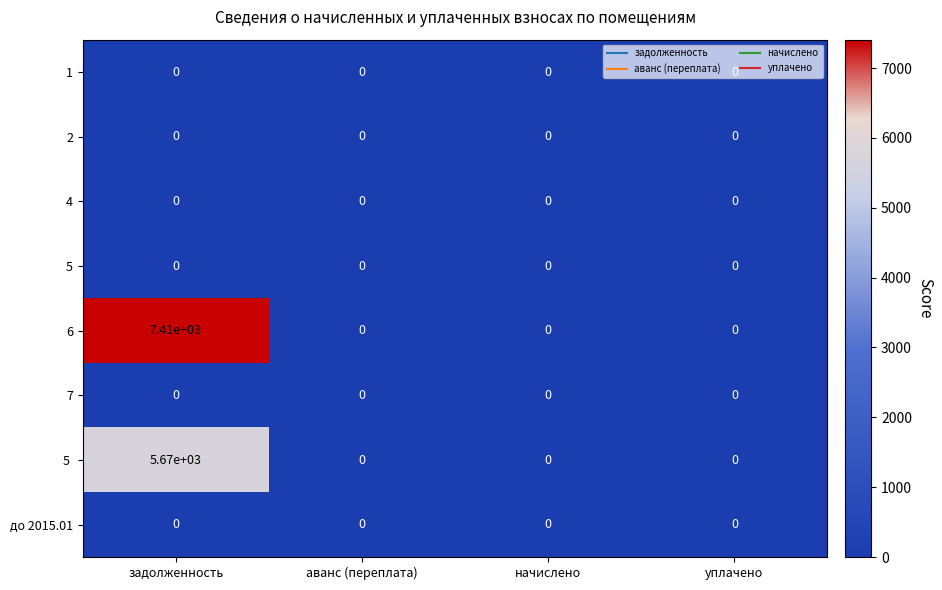

At which category is the sum across all series the highest?

задолженность